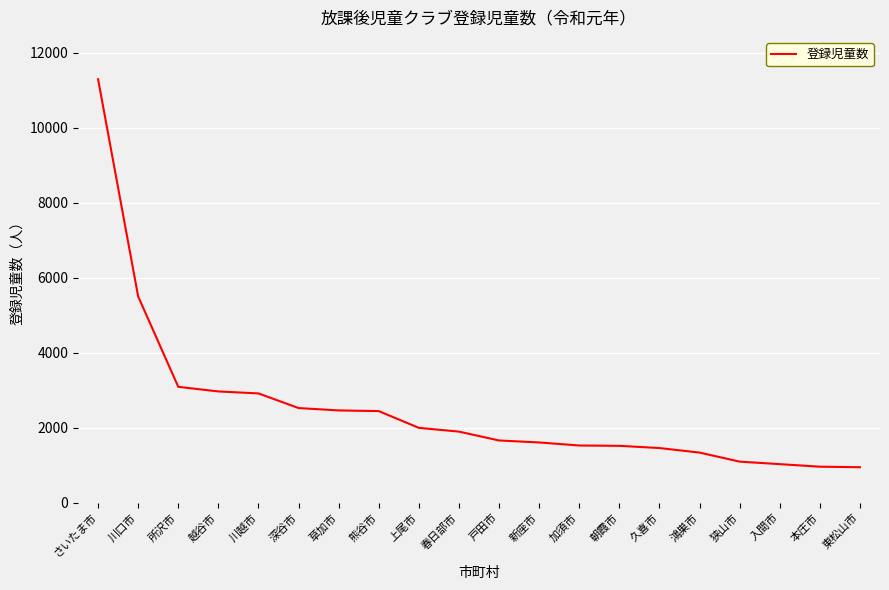

What is the minimum value shown in the chart?

948